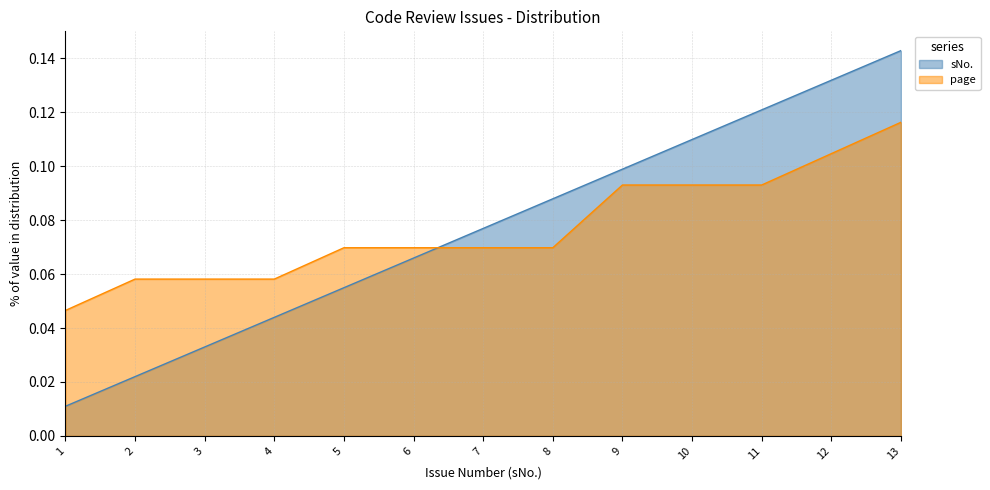

At how many categories does at least one series exceed 0?

13